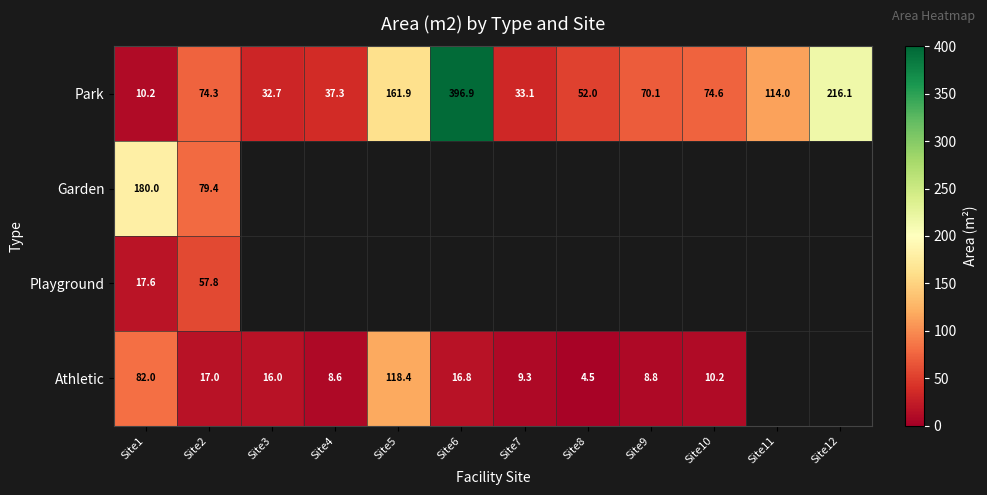

At which label does Athletic reach its peak?

Site5